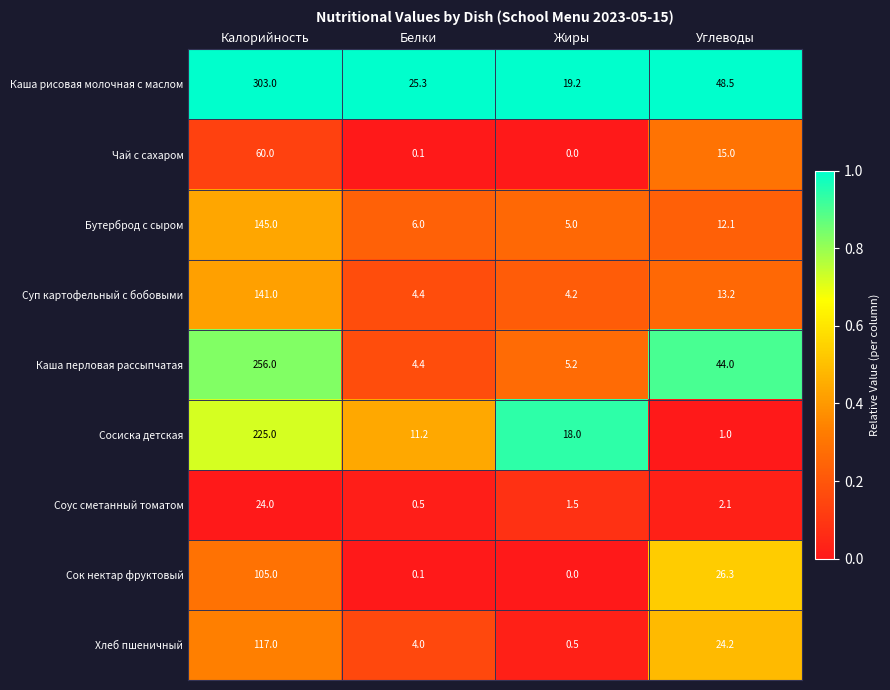

The Бутерброд с сыром series shows 8.9 at Жиры. True or false?

False